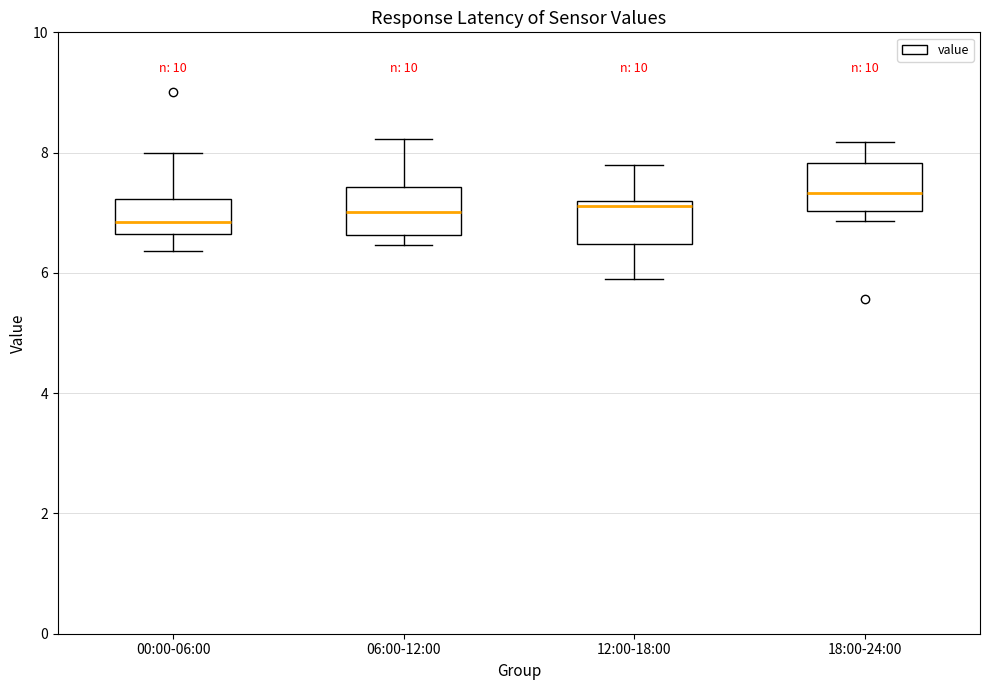

Where is the lower edge of the box for 00:00-06:00 on the y-axis? The values are not printed on the chart, so give them approximately, as read against the axis.

6.6